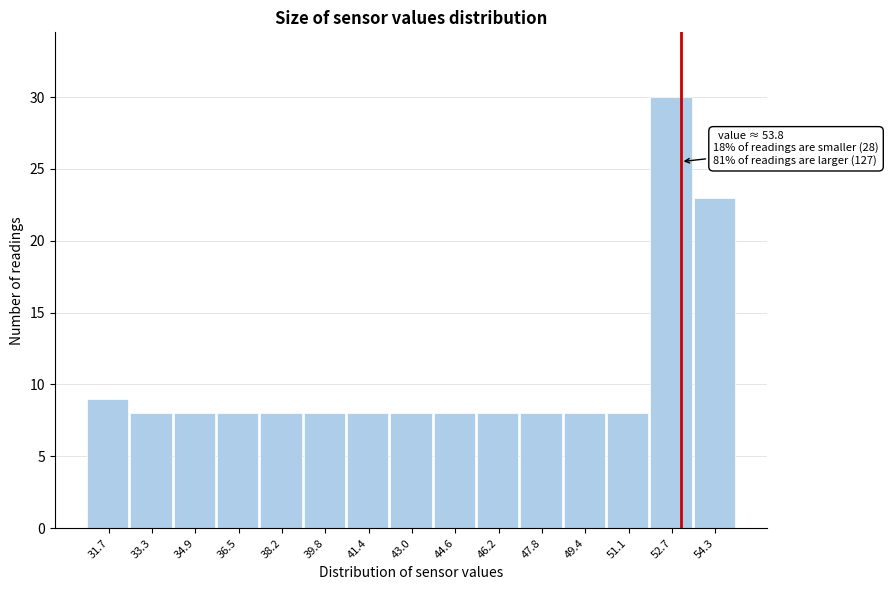

Reading left to right, transcribe all the data shown in this chart.

31.7=9	33.3=8	34.9=8	36.5=8	38.2=8	39.8=8	41.4=8	43.0=8	44.6=8	46.2=8	47.8=8	49.4=8	51.1=8	52.7=30	54.3=23